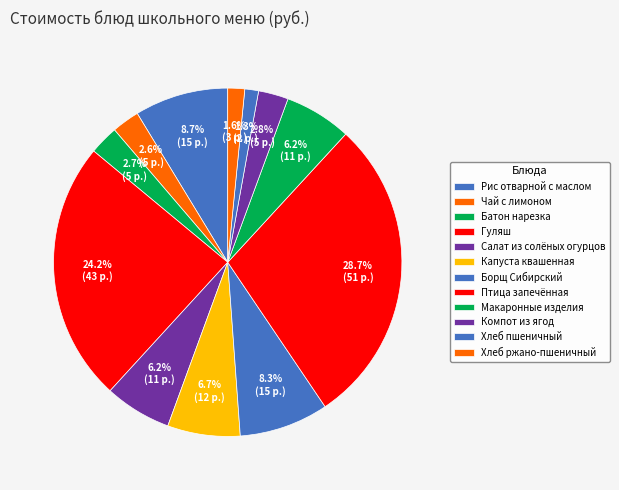

How many segments does this pie chart have?

12